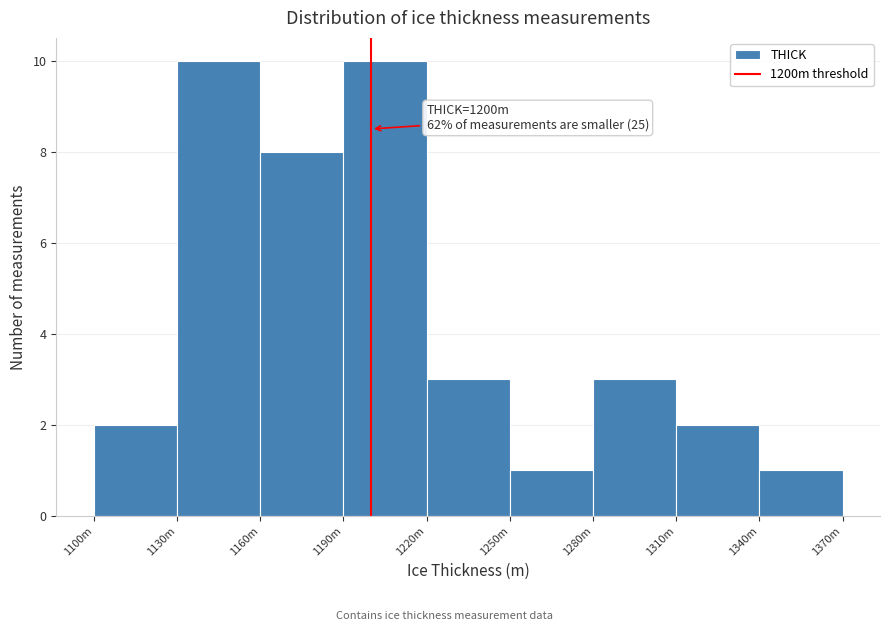

Reading left to right, transcribe all the data shown in this chart.

2	10	8	10	3	1	3	2	1